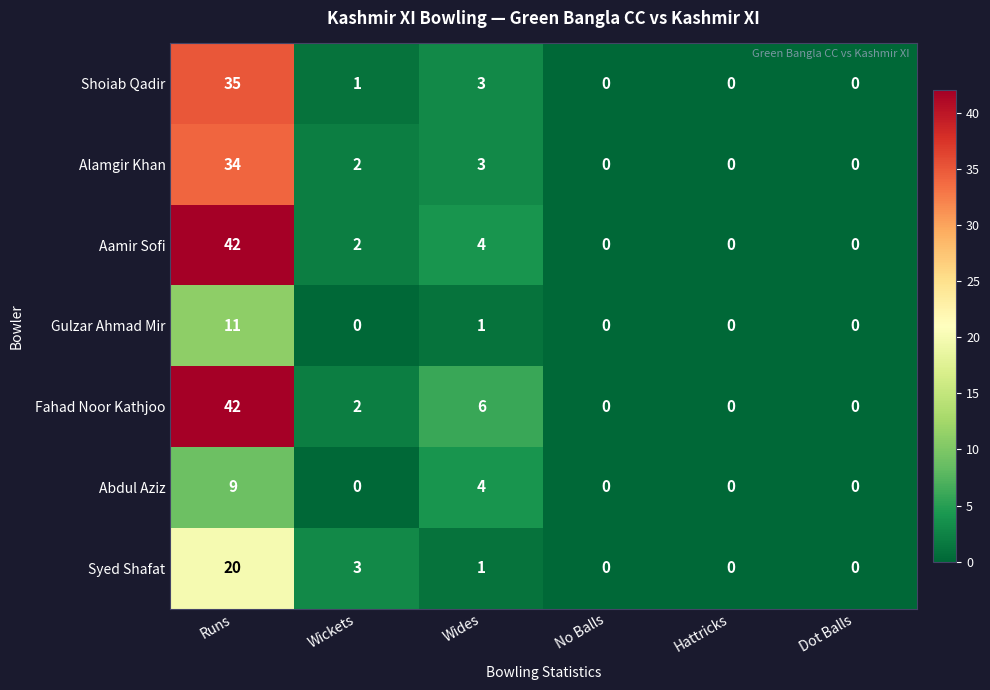

Which category has the highest value across all series?

Runs